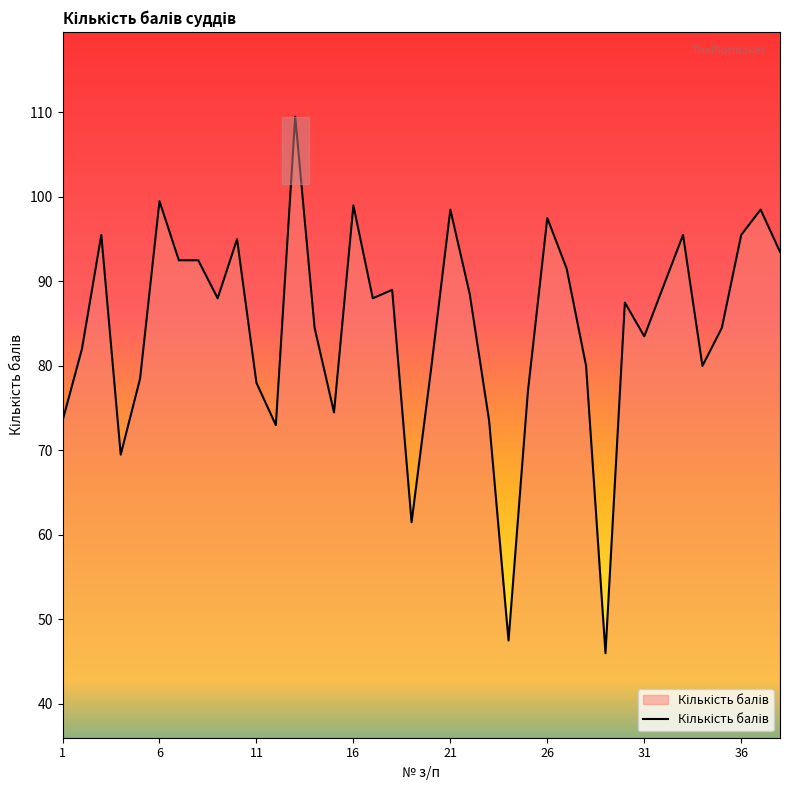

What is the greatest value displayed?

109.5